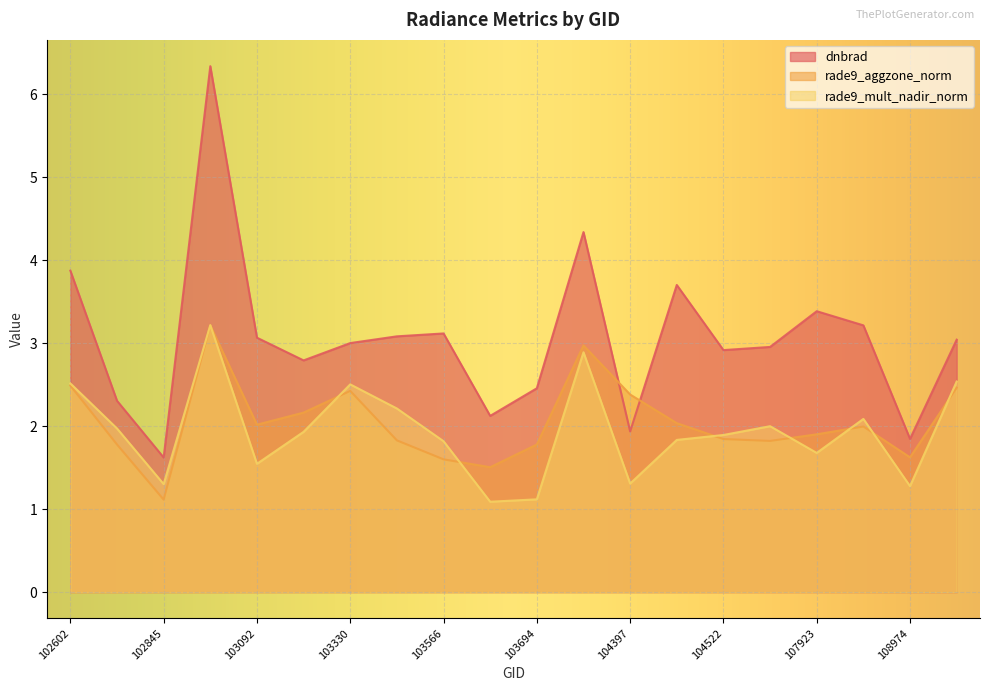

What is the smallest value displayed?

1.1